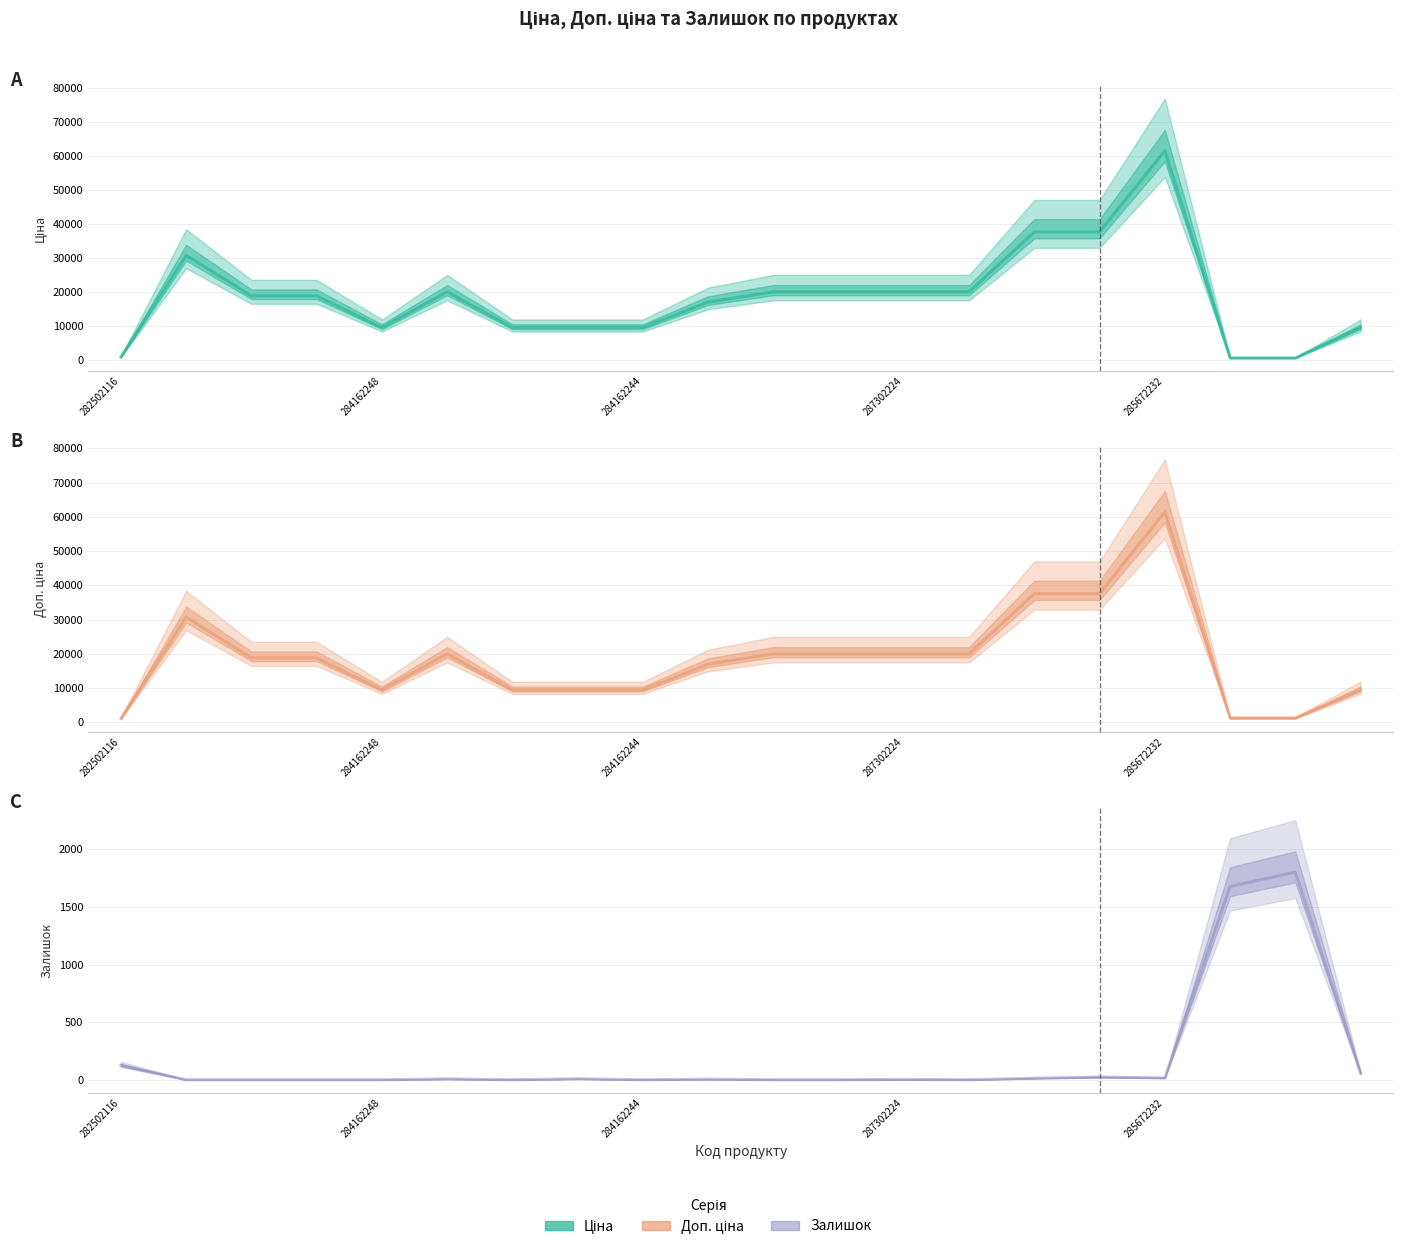

What is the difference between the highest and lowest values at 7?

9472.1